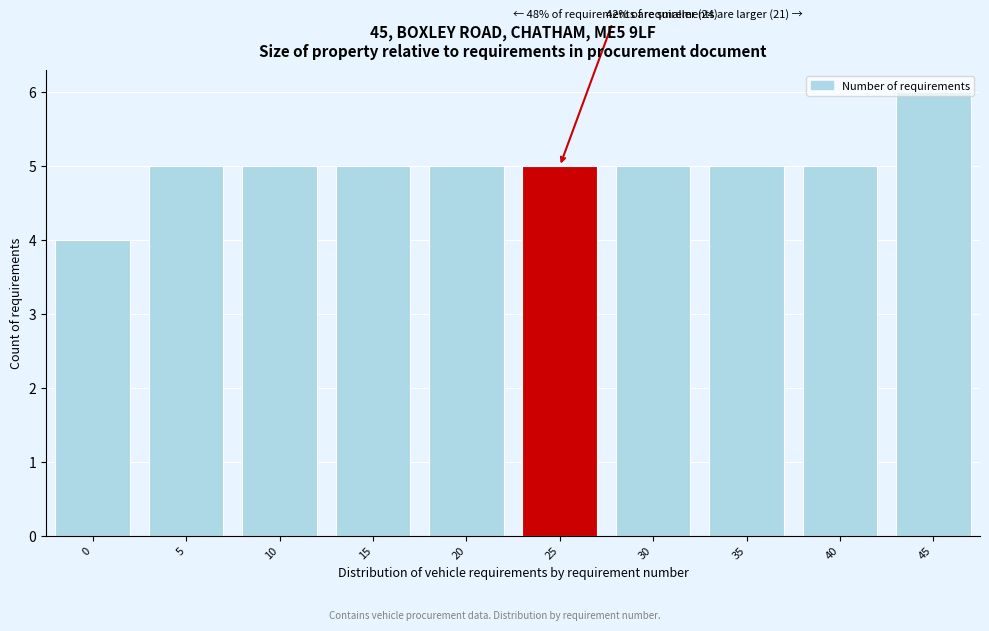

The value at 0 is 3. True or false?

False